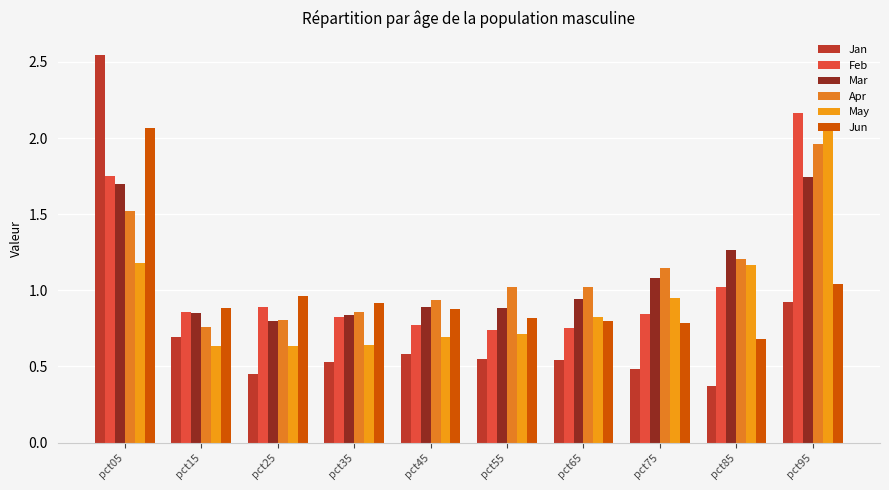

How many data points in Apr are above 1?

6